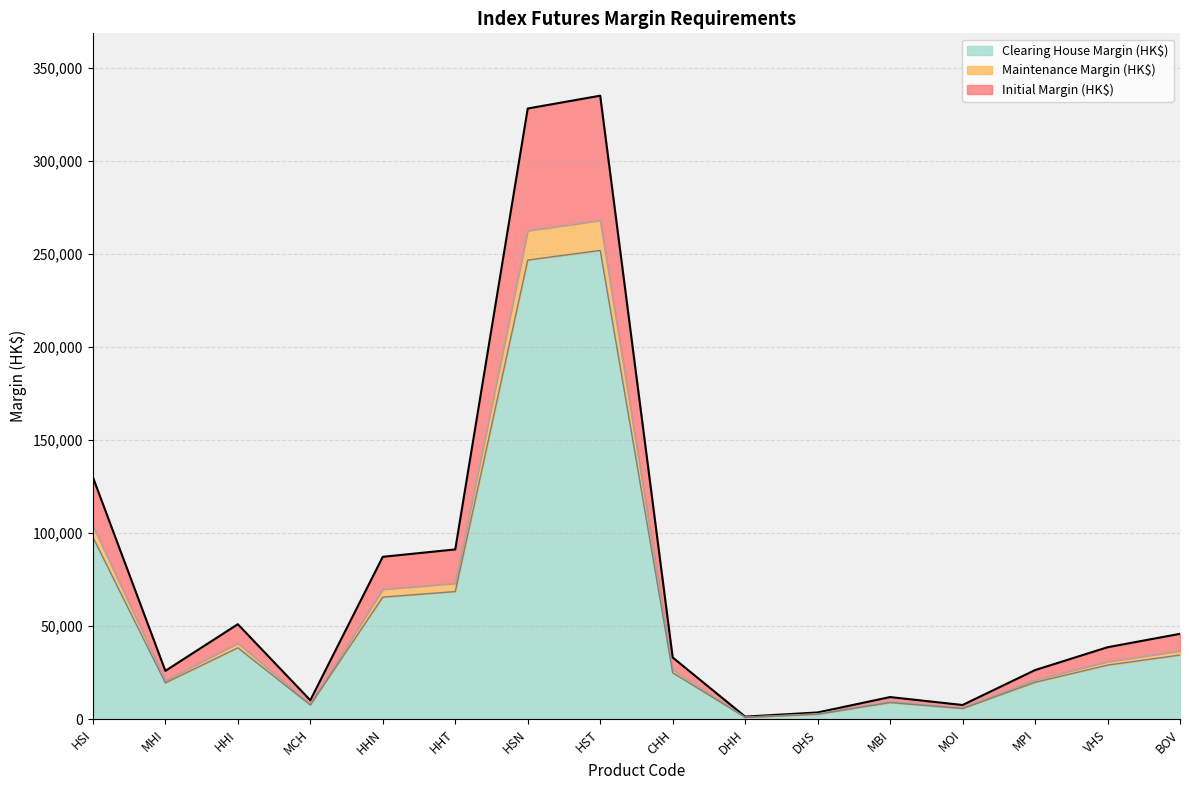

Reading right to left, list all the values displayed in this chart.

Initial Margin (HK$): 45911	38703	26427	7660	11930	3657	1409	33196	335080	328190	91264	87301	10214	51072	26014	130074
Maintenance Margin (HK$): 36728	30962	21141	6128	9544	2925	1127	26556	268064	262552	73011	69840	8171	40857	20811	104059
Clearing House Margin (HK$): 34520	29100	19870	5760	8970	2750	1060	24960	251940	246760	68620	65640	7680	38400	19560	97800